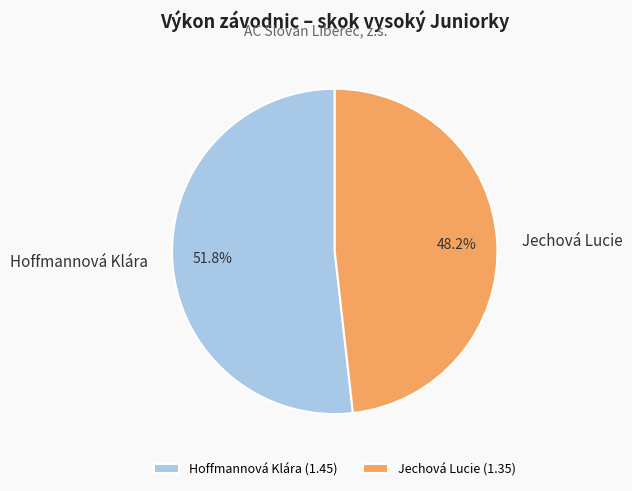

How many slices are in this pie chart?

2